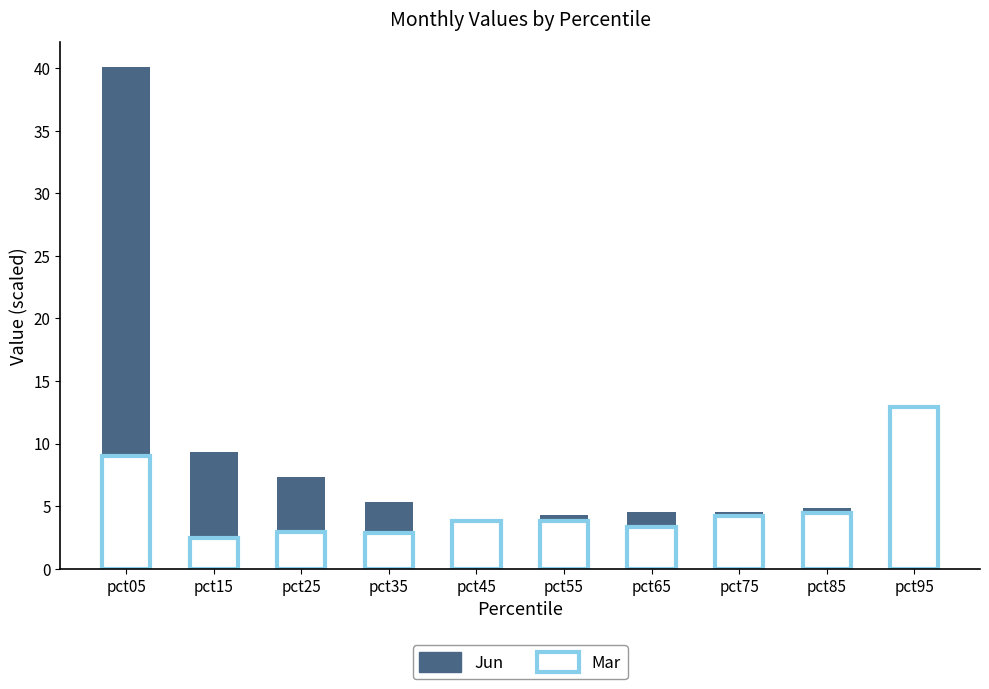

Reading left to right, what are all the values shown in this chart?

Jun: 40.1	9.4	7.3	5.3	4.0	4.3	4.6	4.6	4.8	3.0
Mar: 9.0	2.5	2.9	2.9	3.8	3.8	3.4	4.2	4.4	12.9